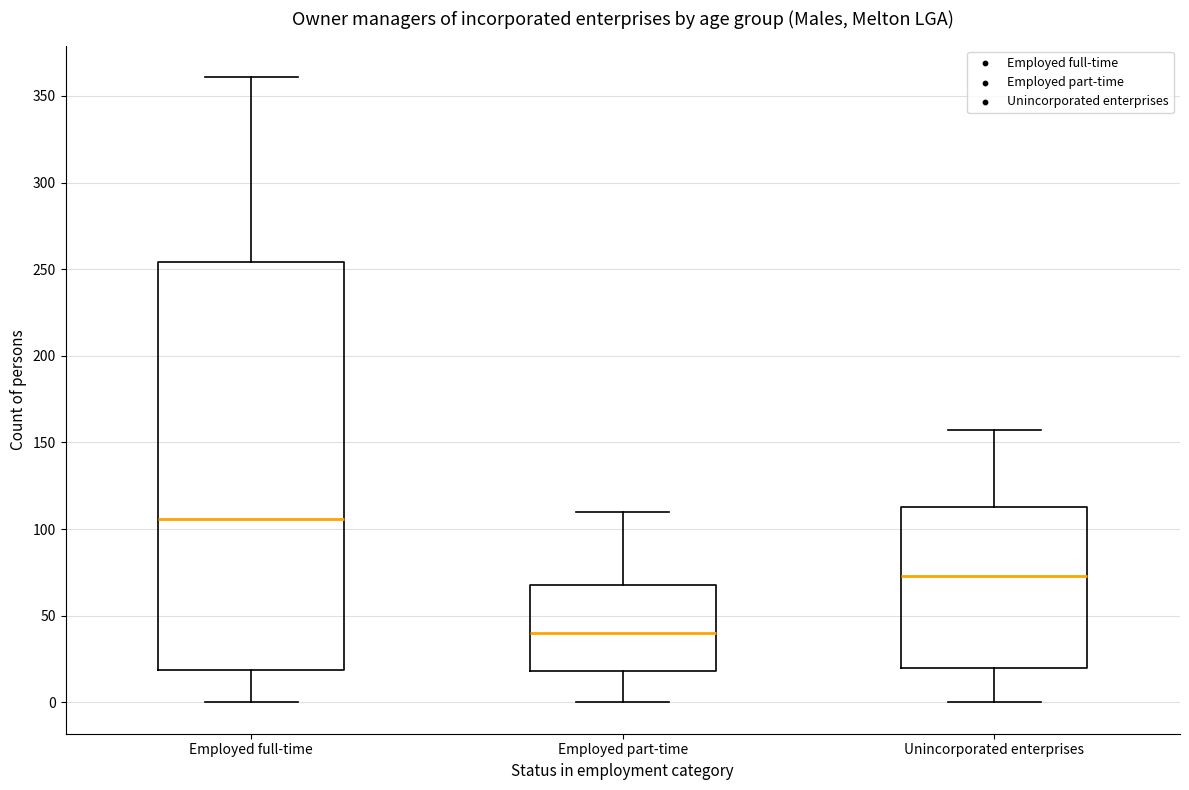

Where does the lower whisker of the box for Unincorporated enterprises end on the y-axis? The values are not printed on the chart, so give them approximately, as read against the axis.

0